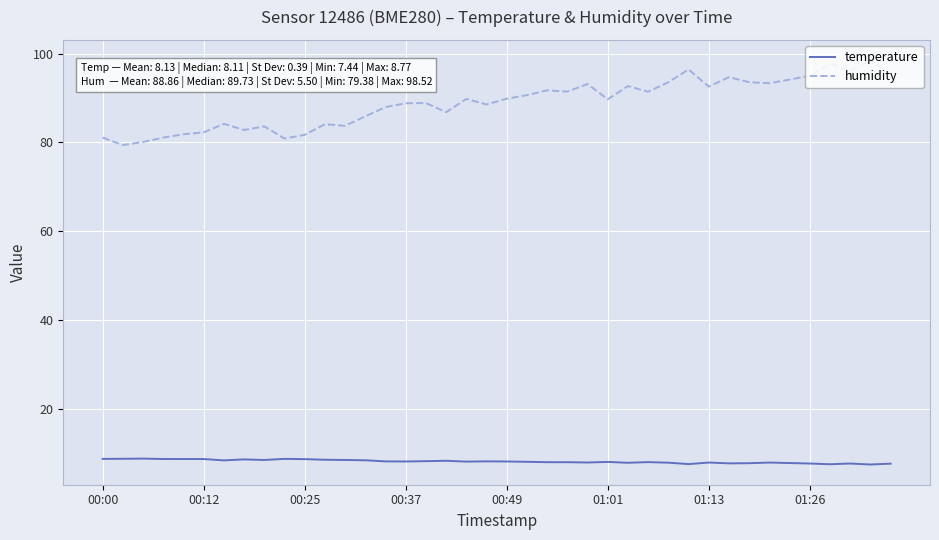

Which series has the widest spread of values?

humidity